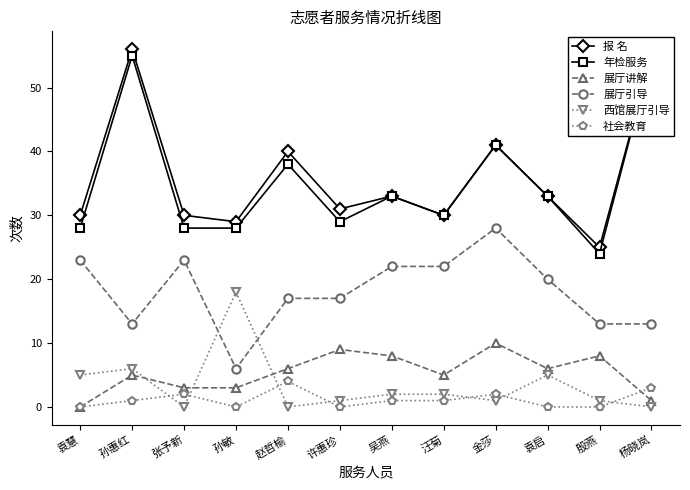

What is the difference between the maximum and minimum values in the 西馆展厅引导 series?

18